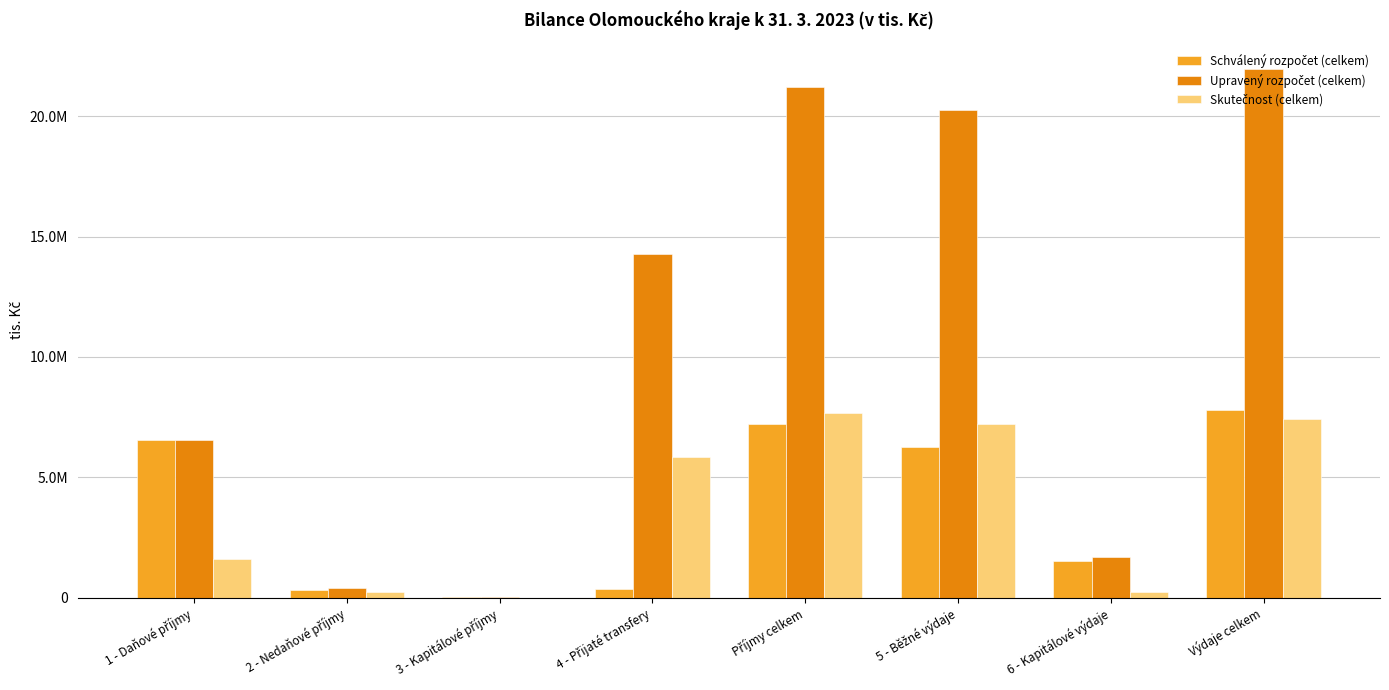

How many bars are there in each group?

3